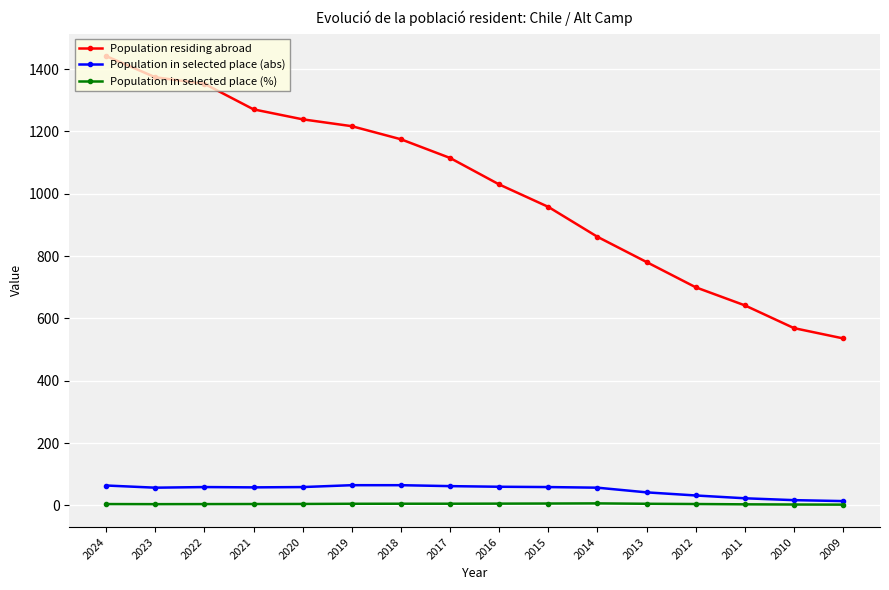

Rank the series at 2012 from lowest to highest value.

Population in selected place (%), Population in selected place (abs), Population residing abroad